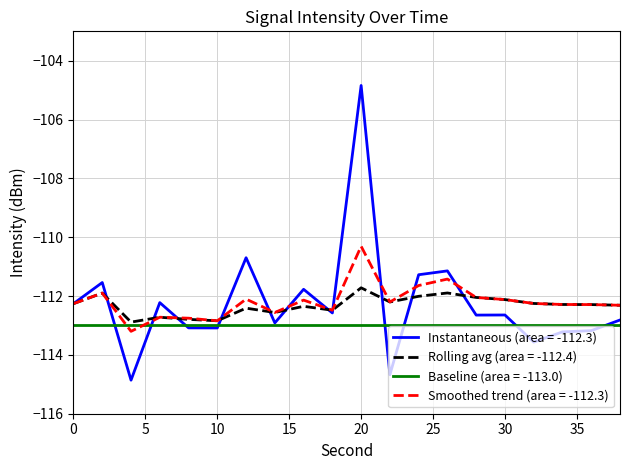

Rank the series by their maximum value, from lowest to highest.

Baseline (area = -113.0), Rolling avg (area = -112.4), Smoothed trend (area = -112.3), Instantaneous (area = -112.3)